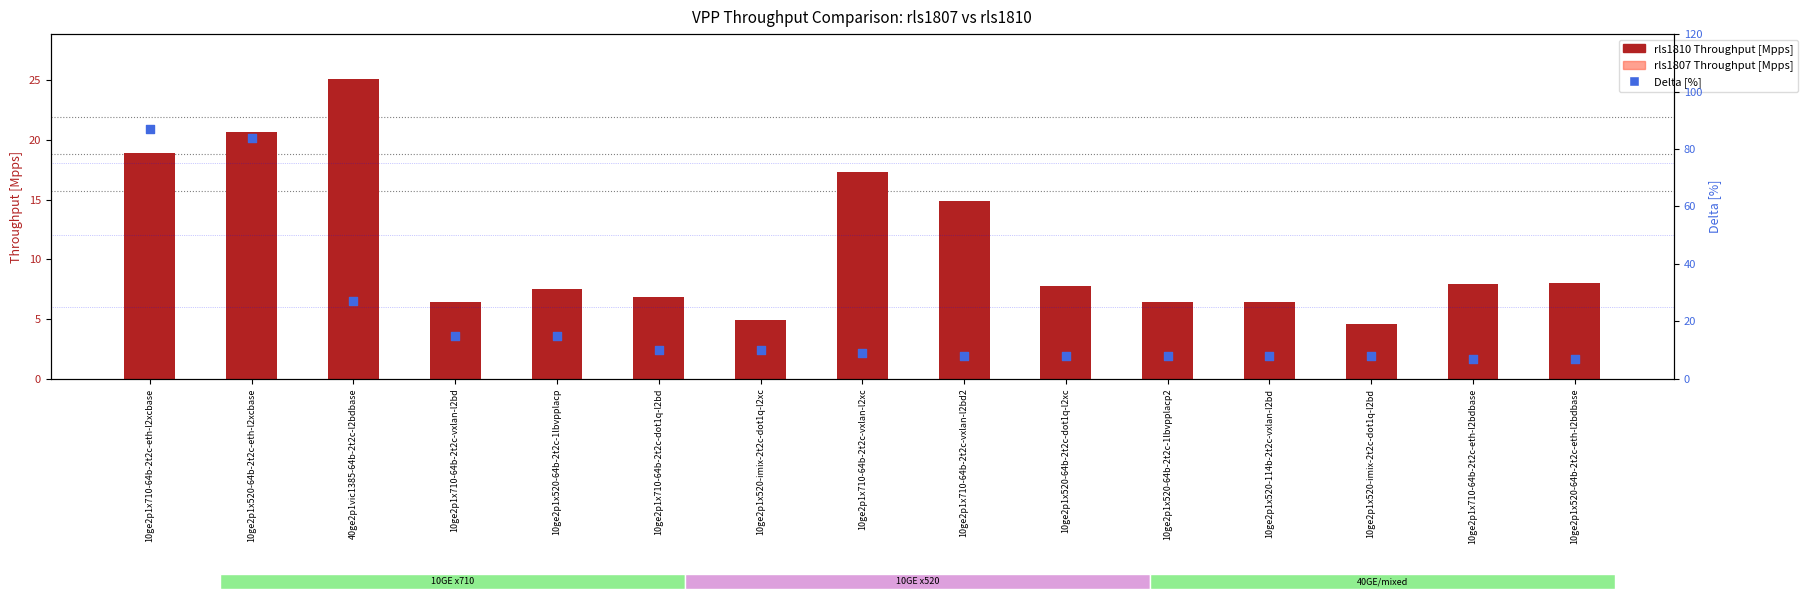

Which series has the widest spread of Y values?

Delta [%]